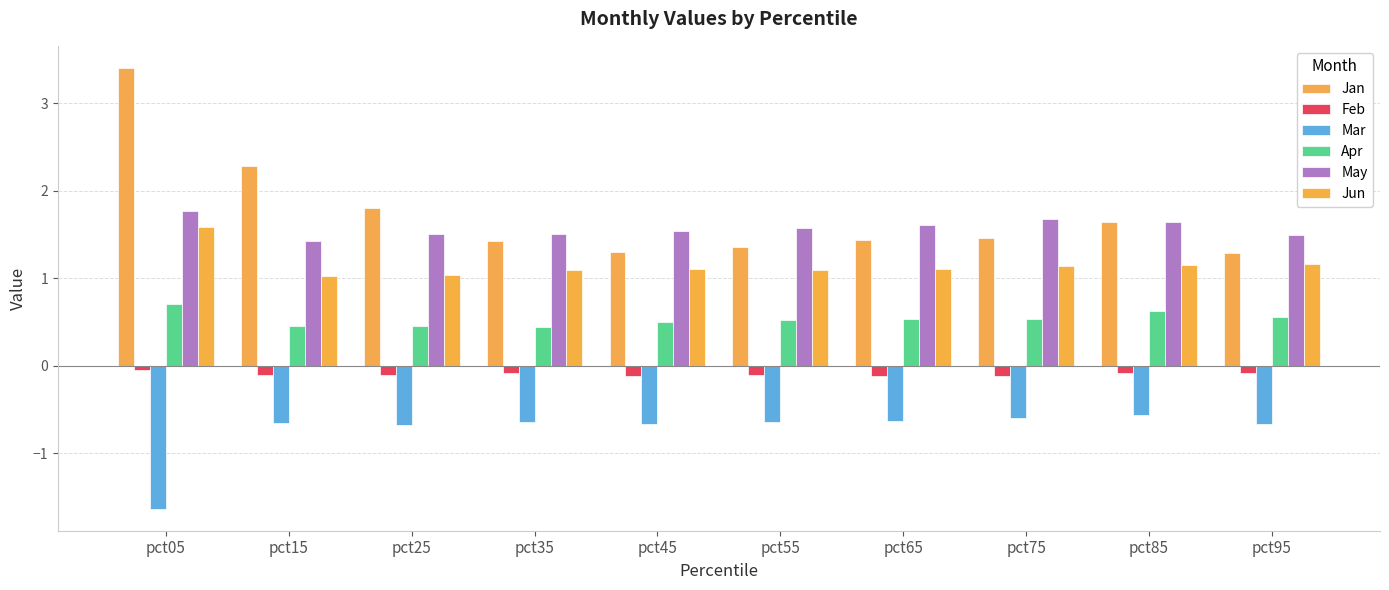

How many categories are shown in the chart?

10